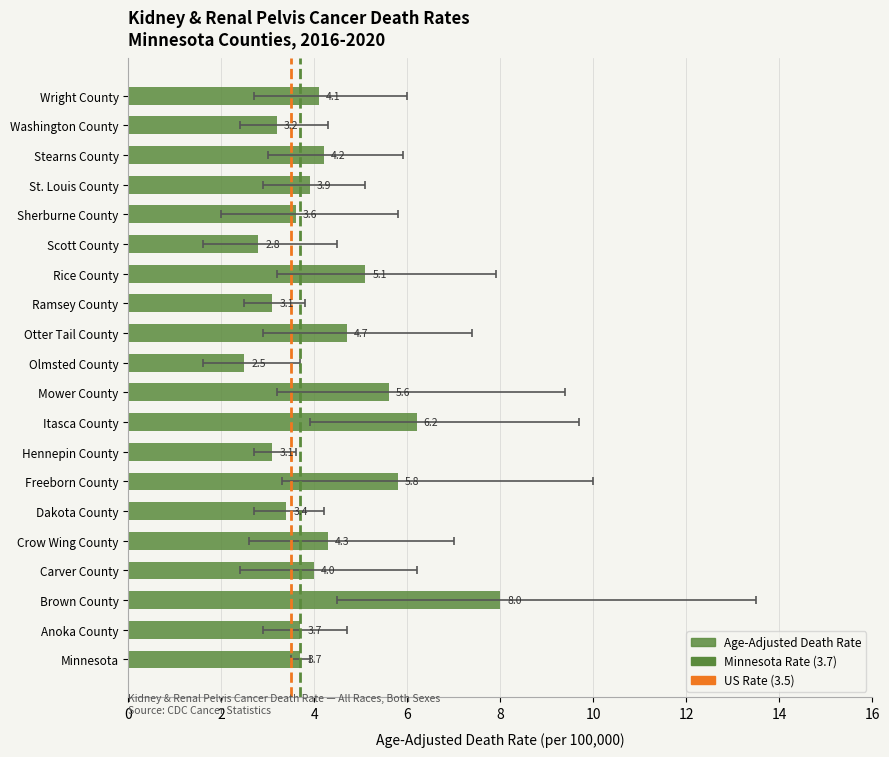

Rank the categories by value from highest to lowest.

Brown County, Itasca County, Freeborn County, Mower County, Rice County, Otter Tail County, Crow Wing County, Stearns County, Wright County, Carver County, St. Louis County, Minnesota, Anoka County, Sherburne County, Dakota County, Washington County, Hennepin County, Ramsey County, Scott County, Olmsted County